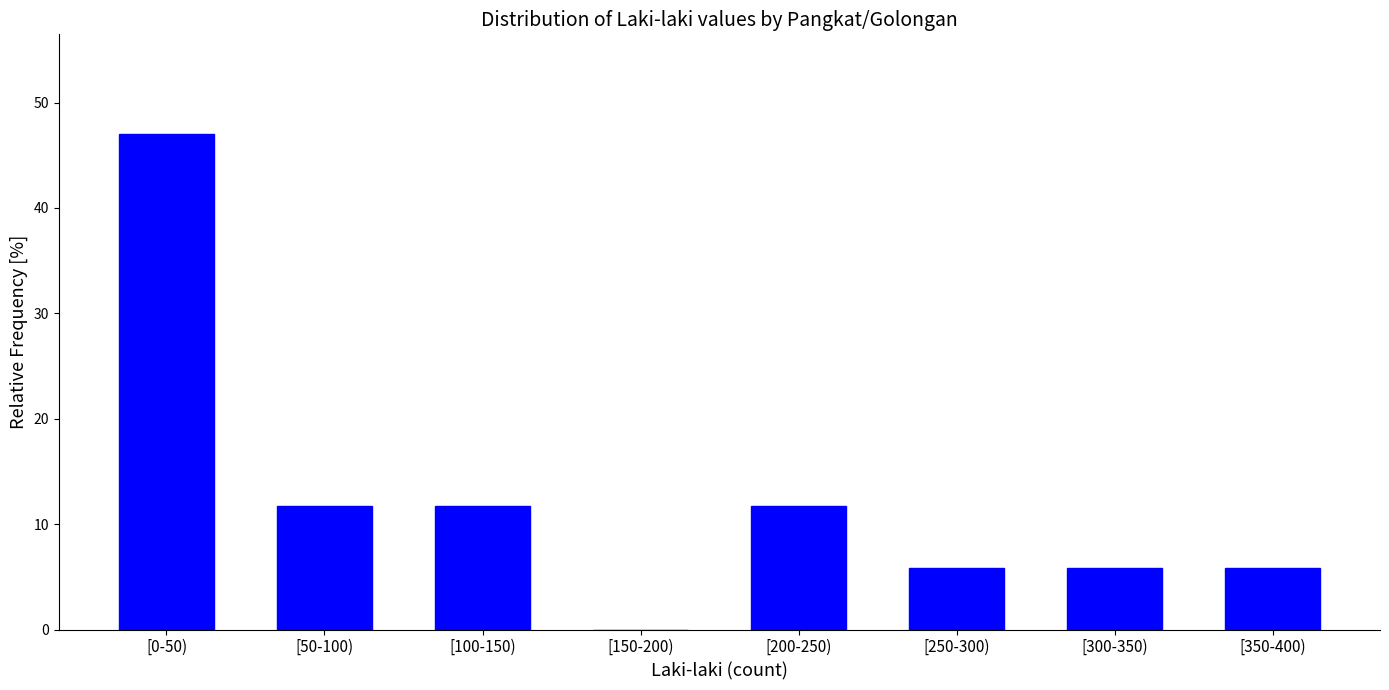

Reading left to right, transcribe all the data shown in this chart.

[0-50)=47.1	[50-100)=11.8	[100-150)=11.8	[150-200)=0.0	[200-250)=11.8	[250-300)=5.9	[300-350)=5.9	[350-400)=5.9